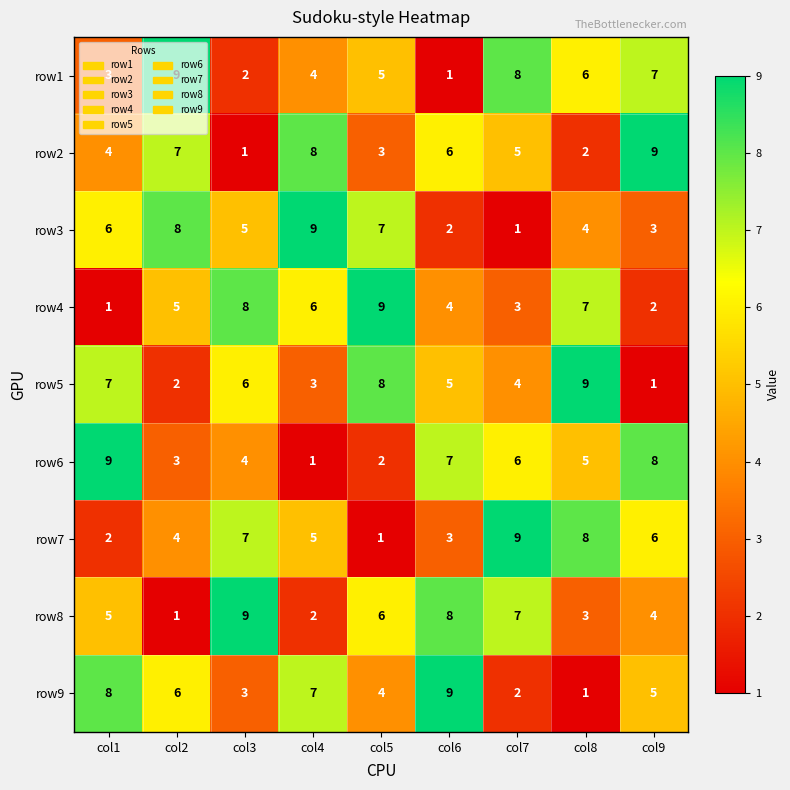

Count the number of data series in this chart.

9